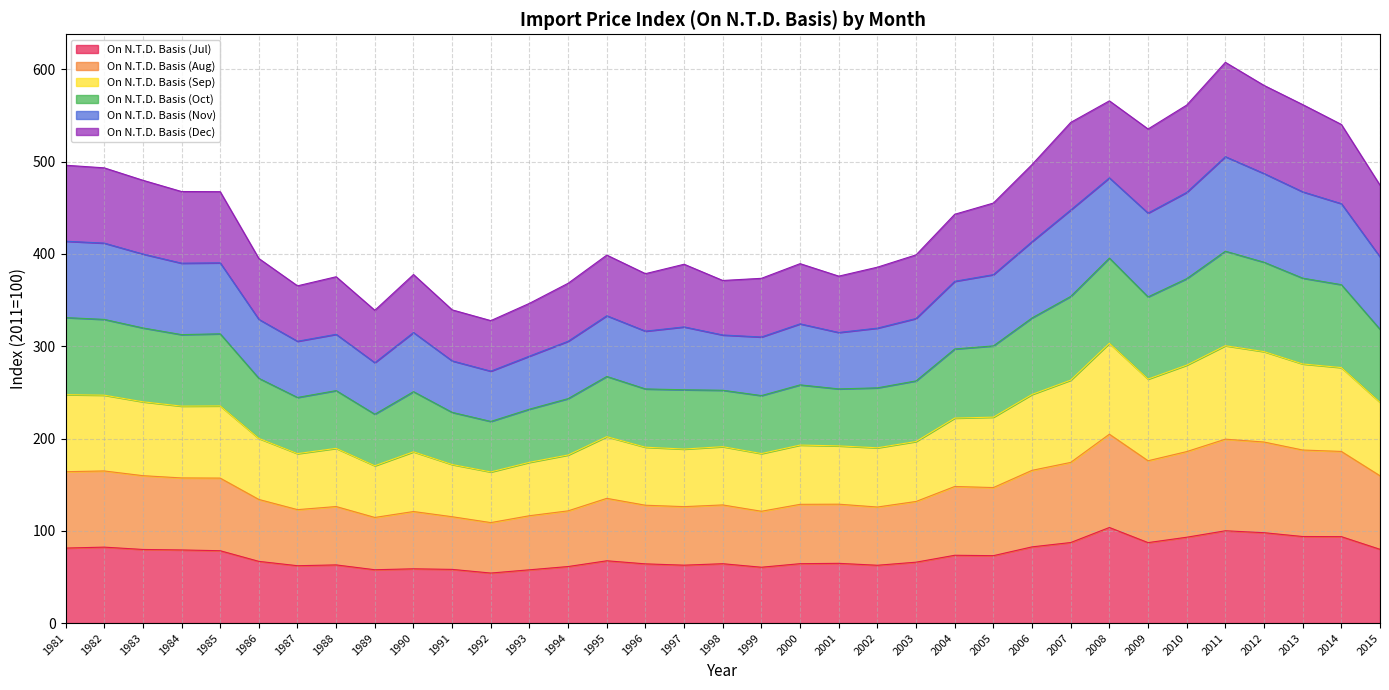

True or false: On N.T.D. Basis (Nov) has a value of 493.6 at 1990.

False